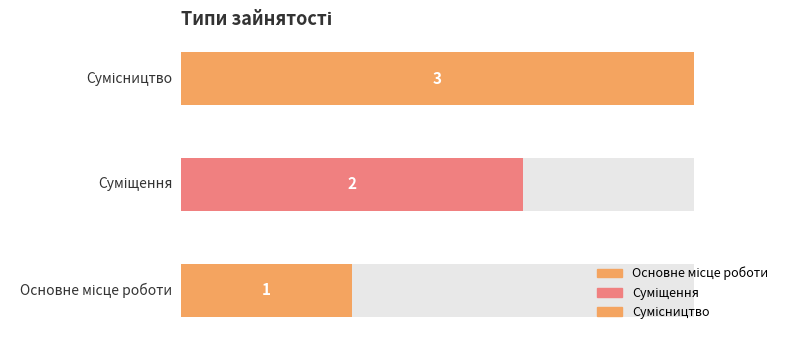

What is the label of the 3rd bar from the left?

Сумісництво